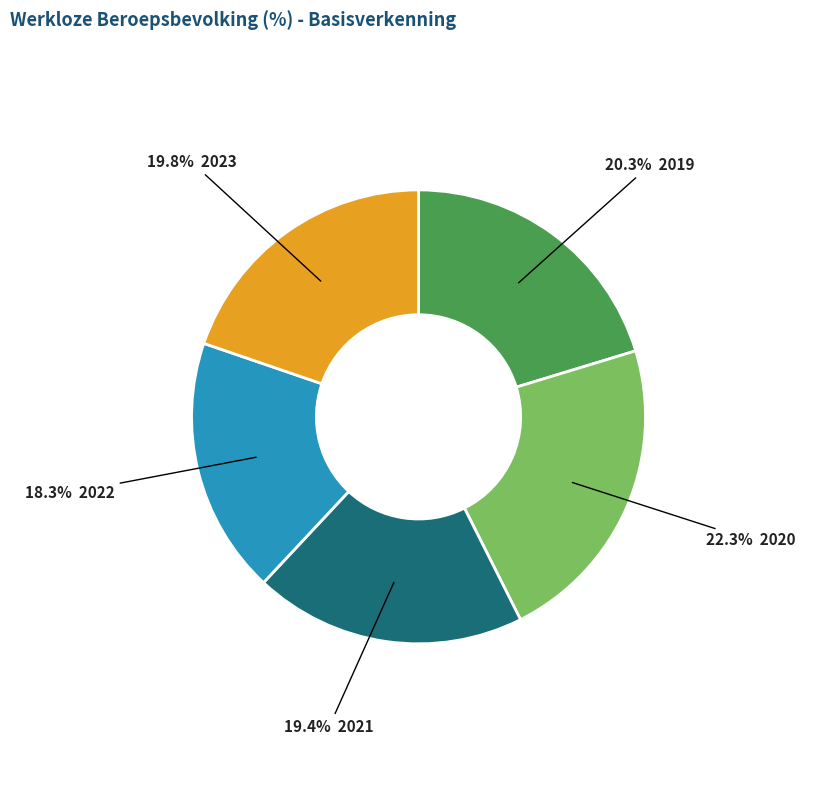

Is there any slice that represents more than half of the pie?

No